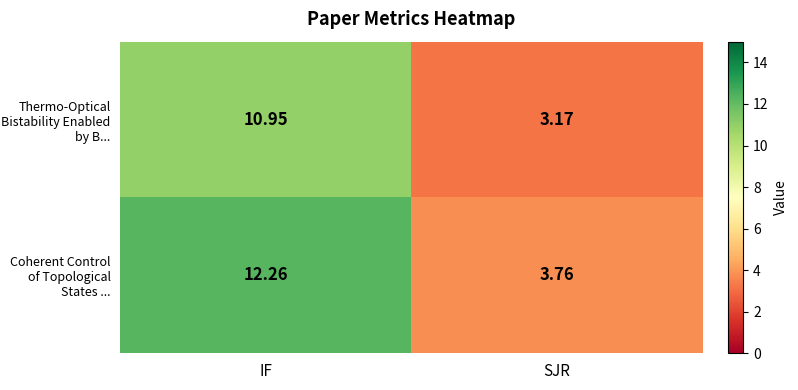

At which category is the sum across all series the highest?

IF